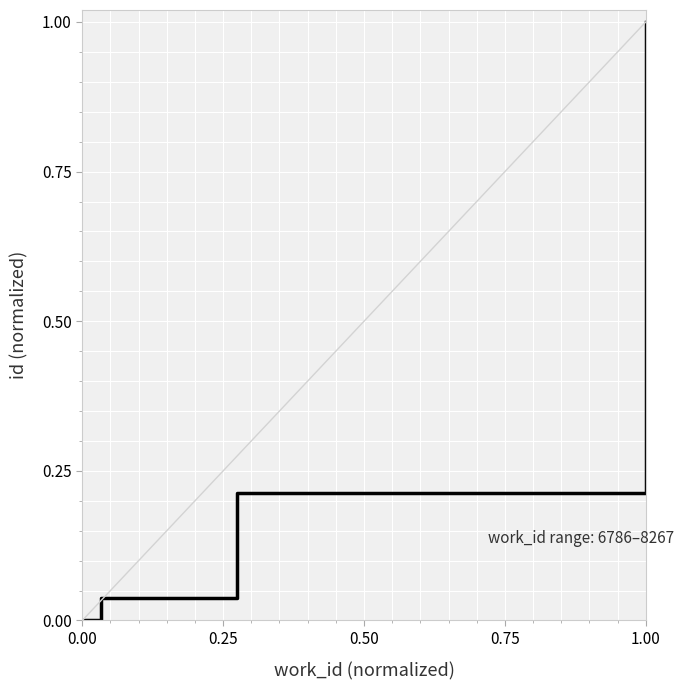

True or false: the data has more than 1 interior local peaks.

False